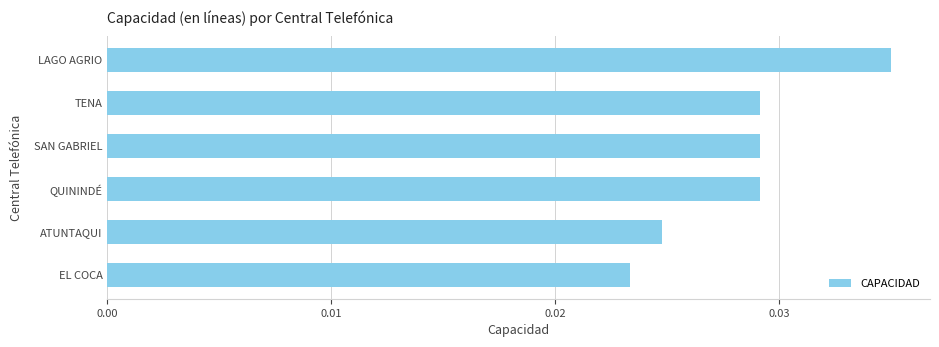

How many values are between 0 and 1?

6